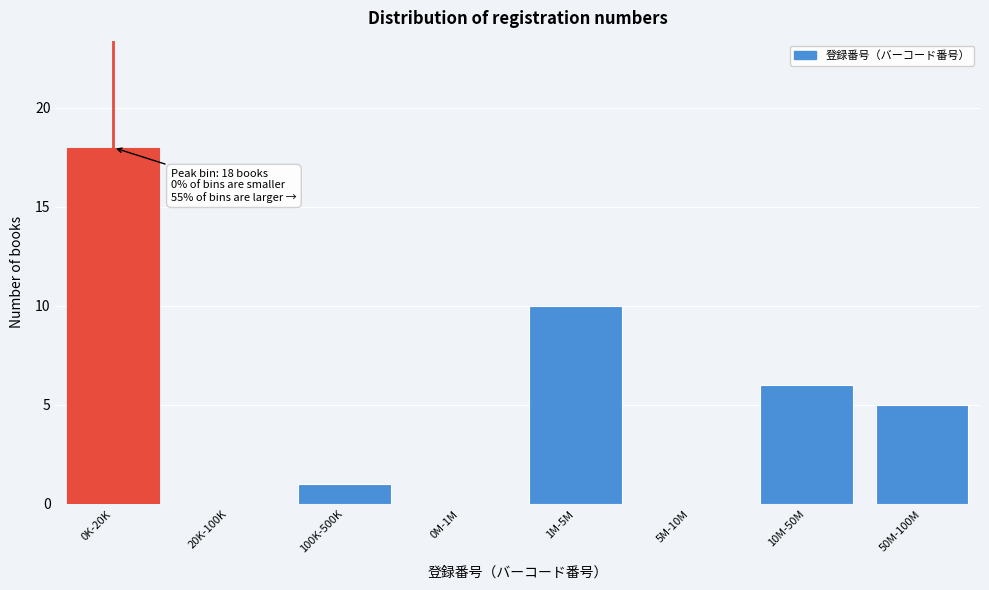

Reading left to right, extract all data points from this chart.

0K-20K=18	20K-100K=0	100K-500K=1	0M-1M=0	1M-5M=10	5M-10M=0	10M-50M=6	50M-100M=5